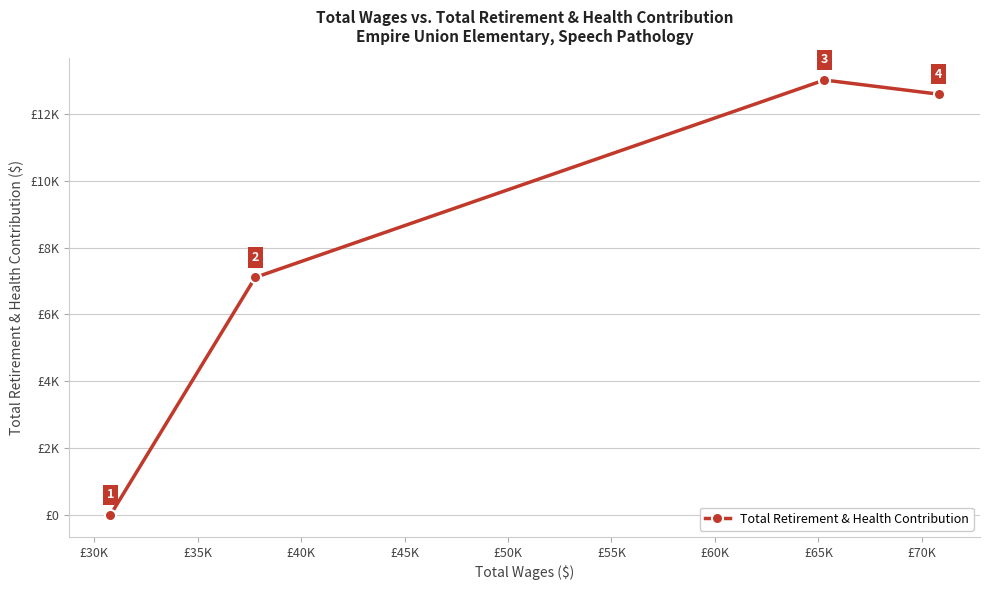

Does the chart have visible grid lines?

Yes